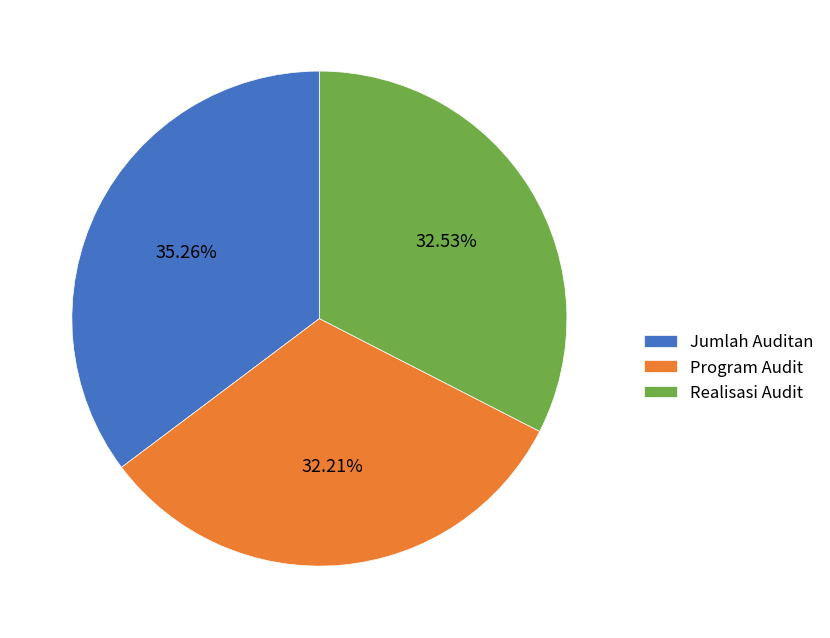

Is the sum of Program Audit and Jumlah Auditan greater than half?

Yes